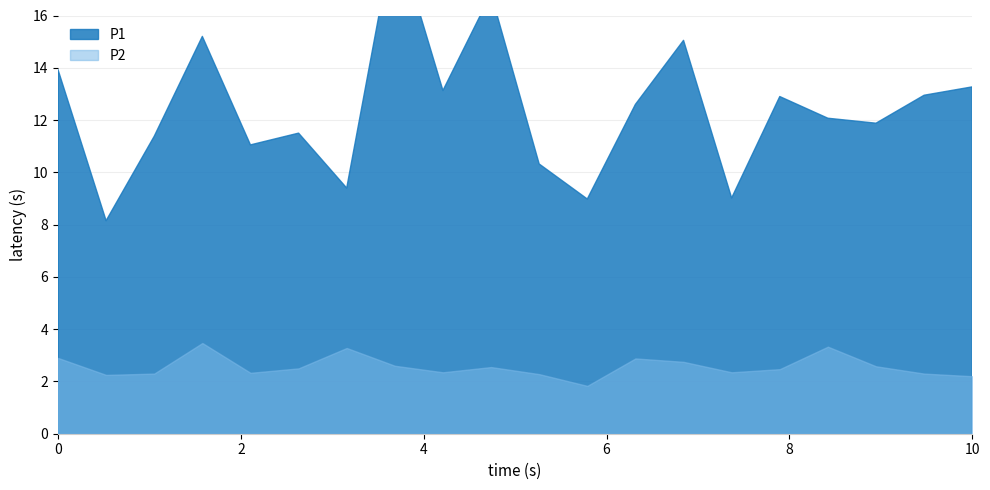

True or false: P2 has more than 0 points higher than both neighbors.

True